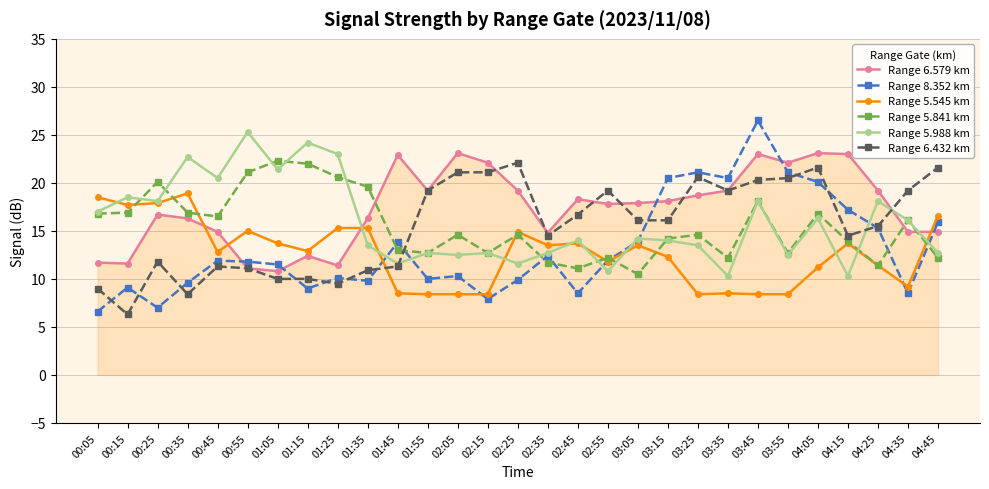

Which category has the highest value in the Range 8.352 km series?

03:45